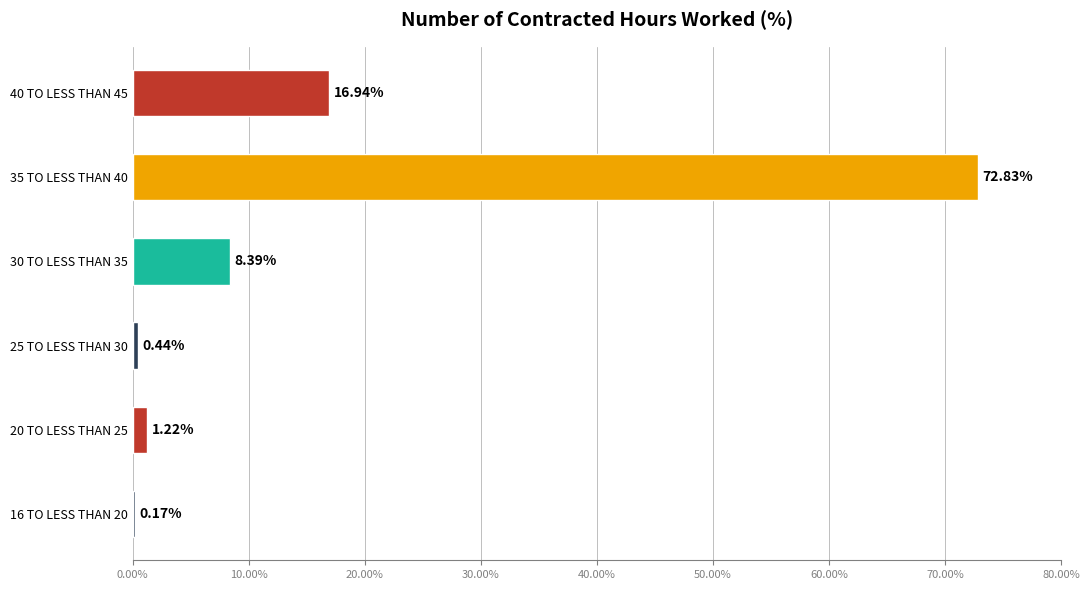

What is the sum of all values?

100.0